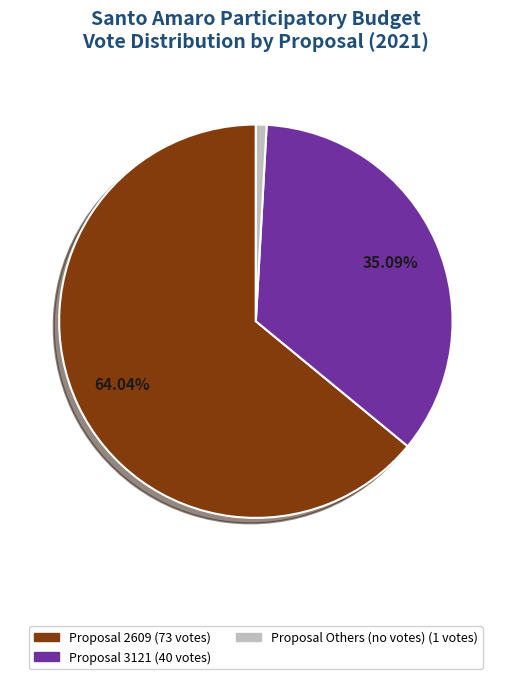

How many slices are in this pie chart?

3